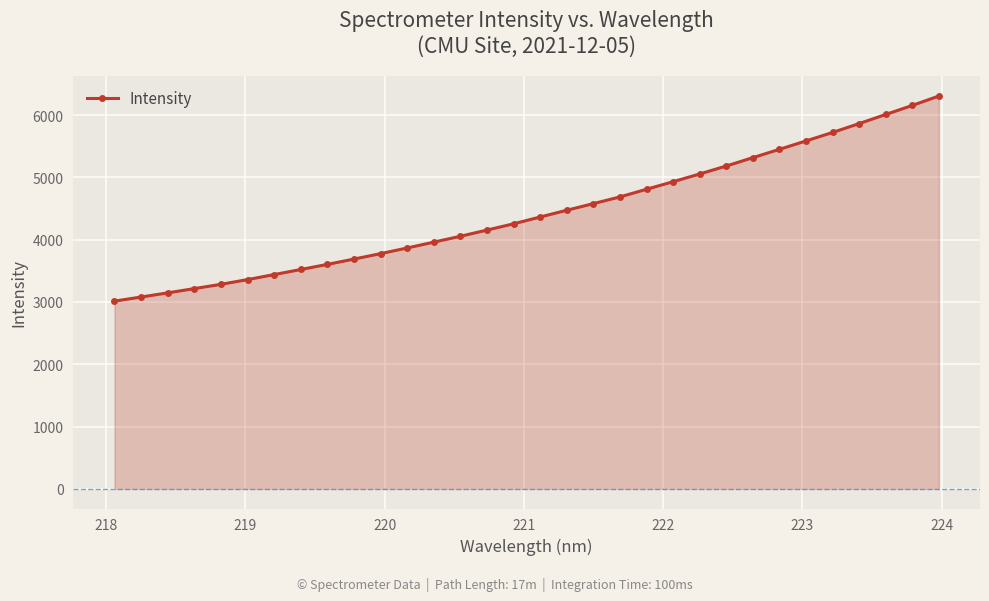

What is the sum of all values?

141907.1